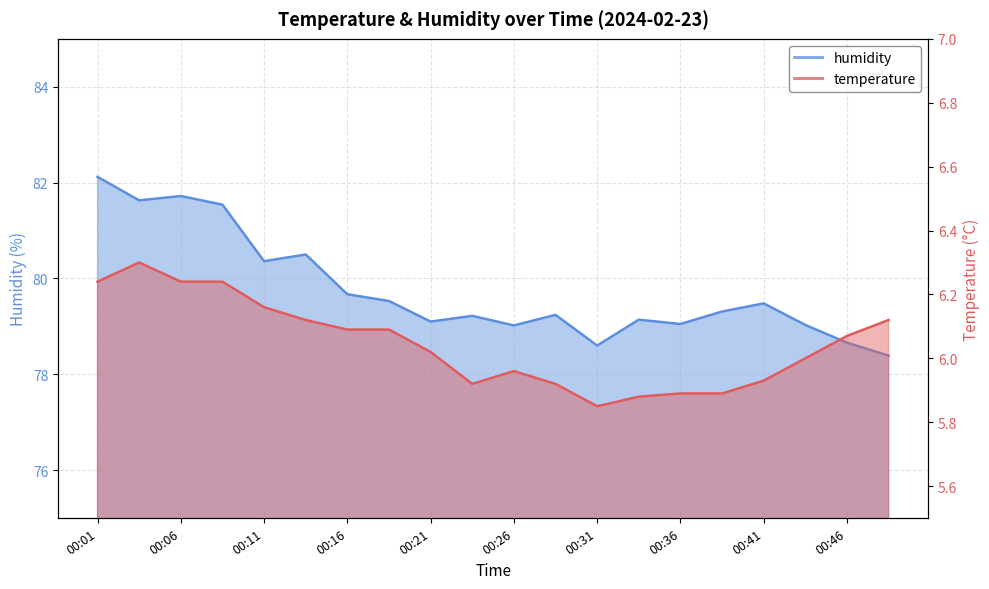

What is the value of the temperature point at the 2nd from the left?

6.3